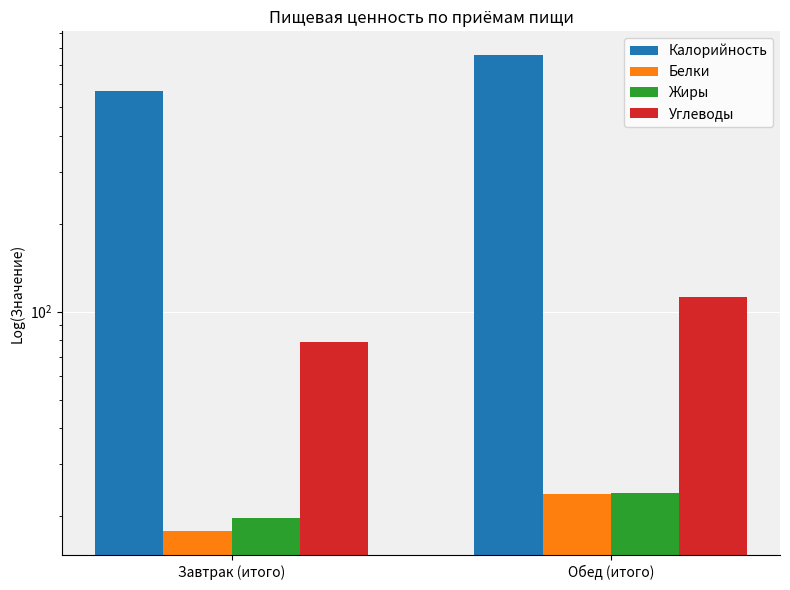

Reading left to right, extract all data points from this chart.

Калорийность: 567.2	754.9
Белки: 17.7	23.7
Жиры: 19.7	24.0
Углеводы: 78.6	111.9